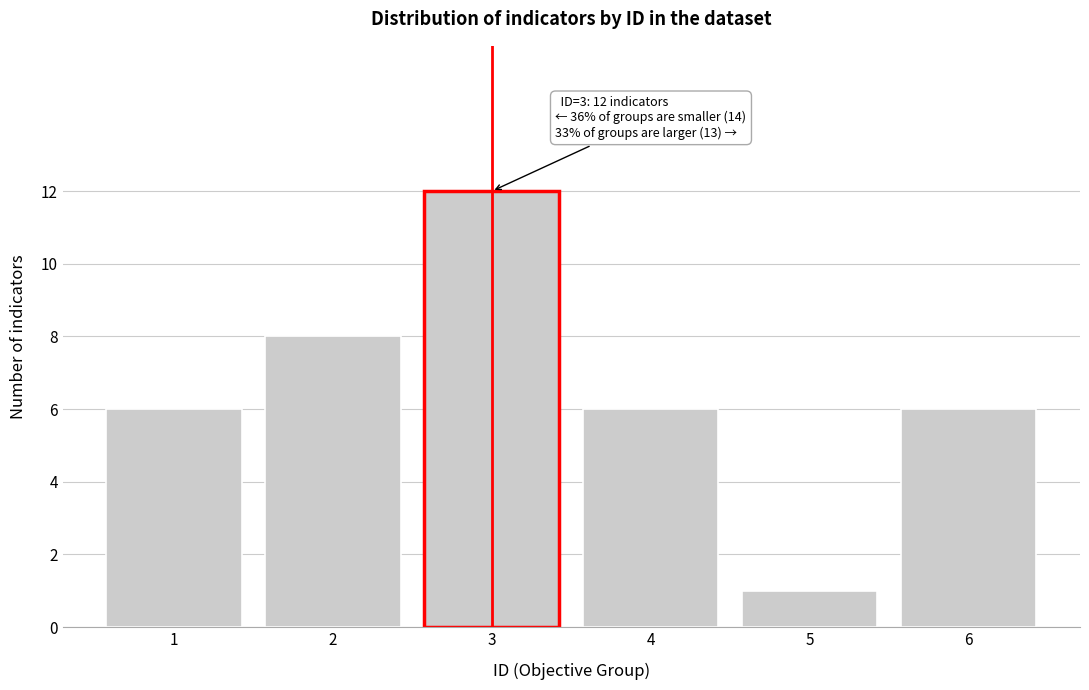

Reading left to right, extract all data points from this chart.

1=6	2=8	3=12	4=6	5=1	6=6